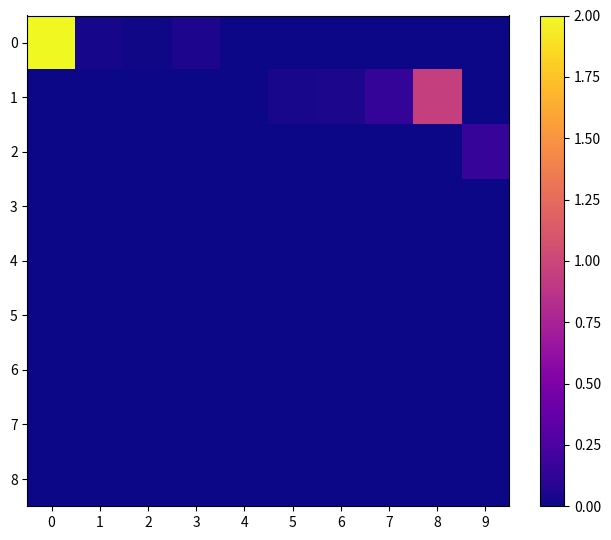

Reading left to right, extract all data points from this chart.

0: 0=2.0	1=0.0	2=0.0	3=0.0	4=0.0	5=0.0	6=0.0	7=0.0	8=0.0	9=0.0
1: 0=0.0	1=0.0	2=0.0	3=0.0	4=0.0	5=0.0	6=0.0	7=0.1	8=1.0	9=0.0
2: 0=0.0	1=0.0	2=0.0	3=0.0	4=0.0	5=0.0	6=0.0	7=0.0	8=0.0	9=0.1
3: 0=0.0	1=0.0	2=0.0	3=0.0	4=0.0	5=0.0	6=0.0	7=0.0	8=0.0	9=0.0
4: 0=0.0	1=0.0	2=0.0	3=0.0	4=0.0	5=0.0	6=0.0	7=0.0	8=0.0	9=0.0
5: 0=0.0	1=0.0	2=0.0	3=0.0	4=0.0	5=0.0	6=0.0	7=0.0	8=0.0	9=0.0
6: 0=0.0	1=0.0	2=0.0	3=0.0	4=0.0	5=0.0	6=0.0	7=0.0	8=0.0	9=0.0
7: 0=0.0	1=0.0	2=0.0	3=0.0	4=0.0	5=0.0	6=0.0	7=0.0	8=0.0	9=0.0
8: 0=0.0	1=0.0	2=0.0	3=0.0	4=0.0	5=0.0	6=0.0	7=0.0	8=0.0	9=0.0